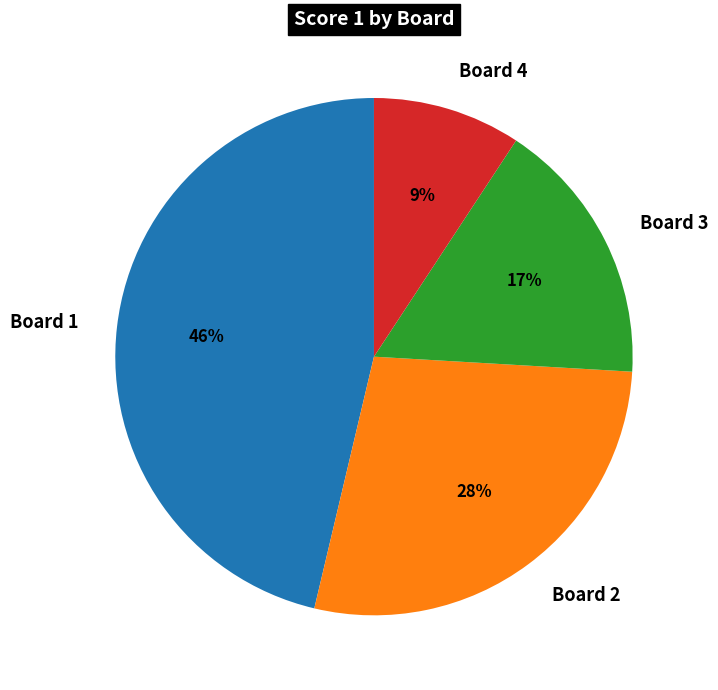

To the nearest percent, what portion does Board 4 represent?

9%